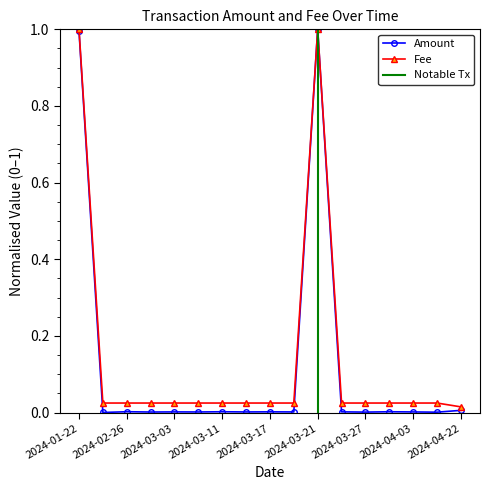

Is the value of Fee at 2024-02-29 greater than the value of Amount at 2024-04-22?

Yes